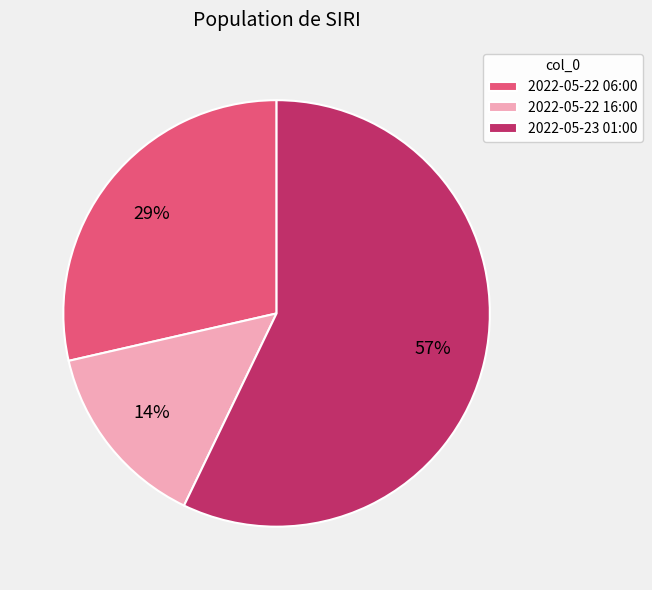

Does 2022-05-23 01:00 account for over 50% of the chart?

Yes